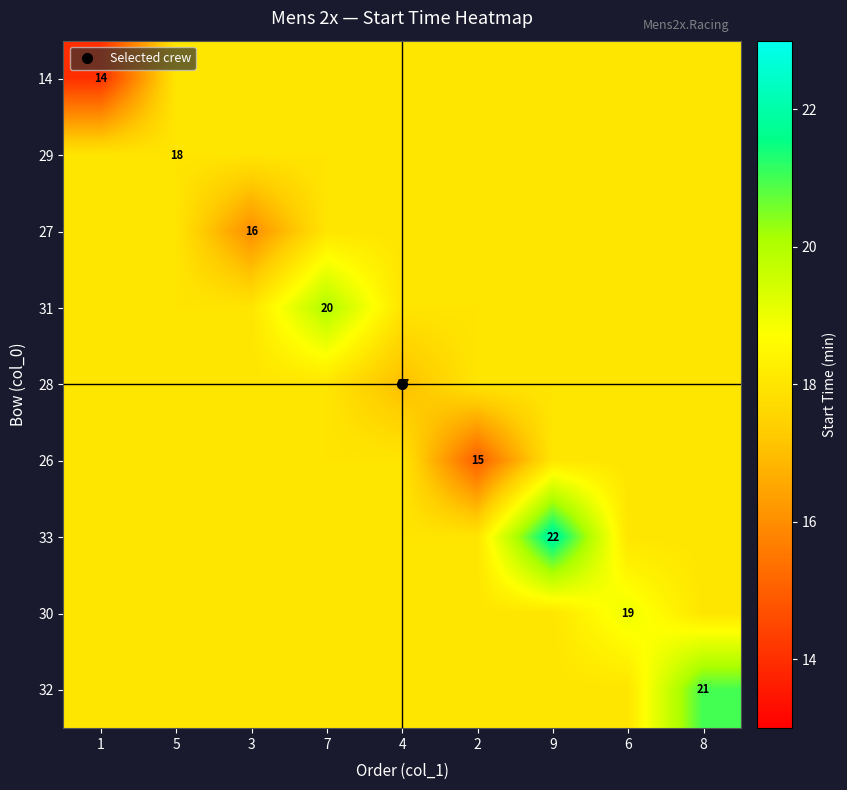

List the labels in order of 32 value, smallest first.

1, 5, 3, 7, 4, 2, 9, 6, 8